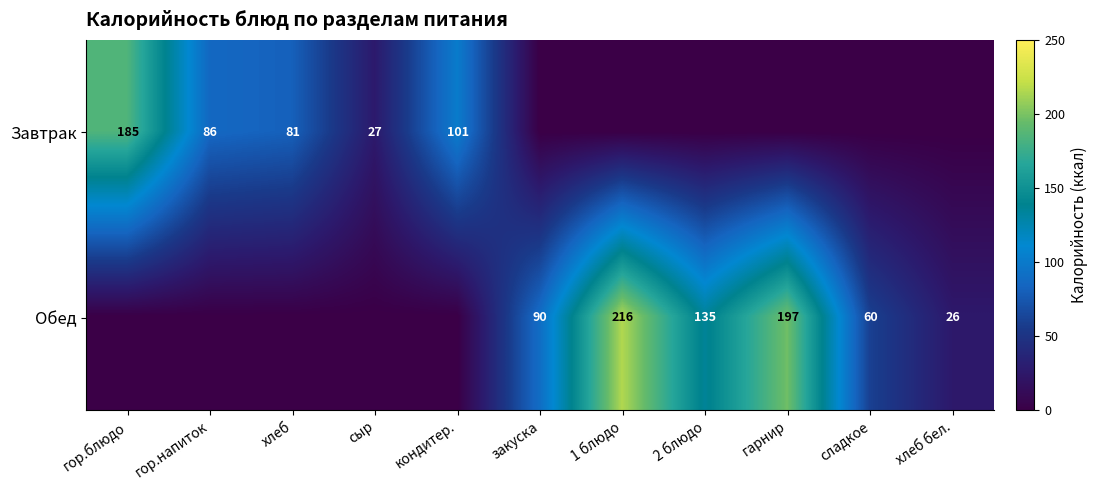

The value of Обед at хлеб бел. is 37. True or false?

False